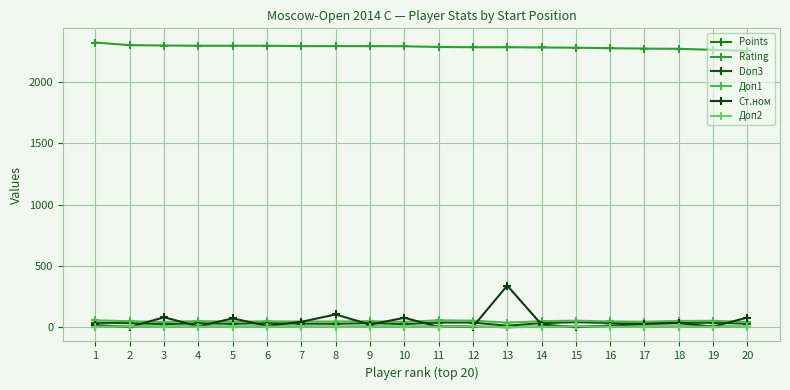

What is the minimum value for Points?

1.5